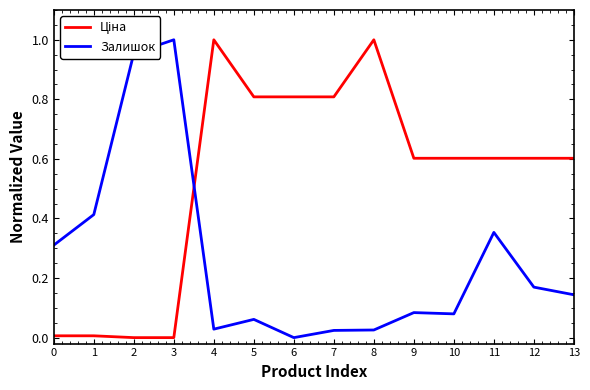

What is the total value across all series at 9?

0.7